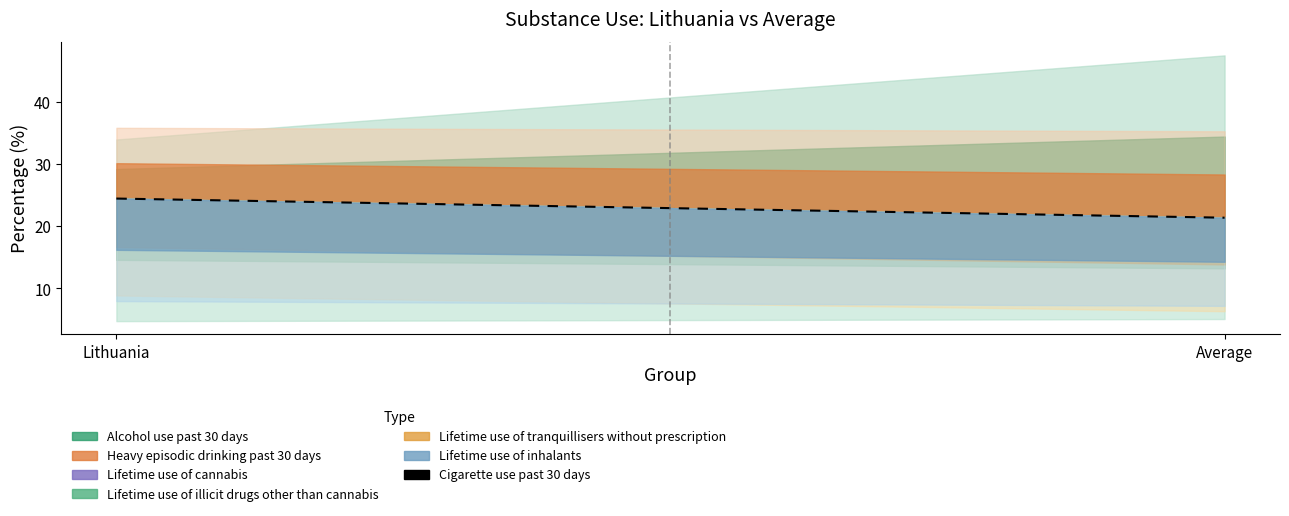

The chart shows a value of 24.5 at Lithuania. True or false?

True